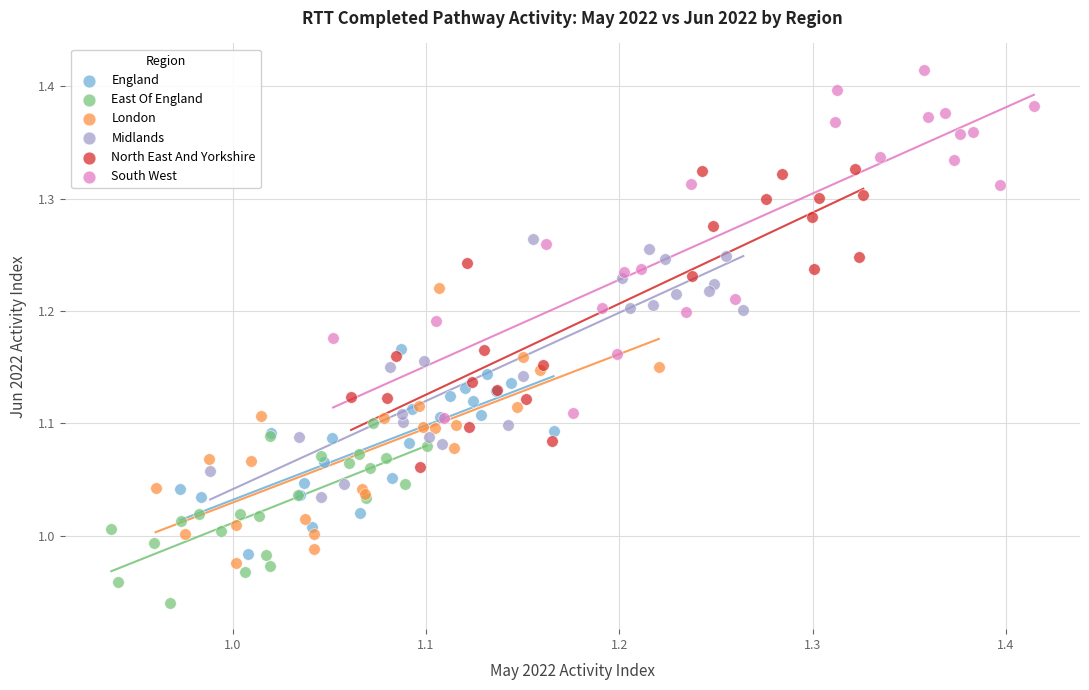

Which series has the widest spread of Y values?

South West